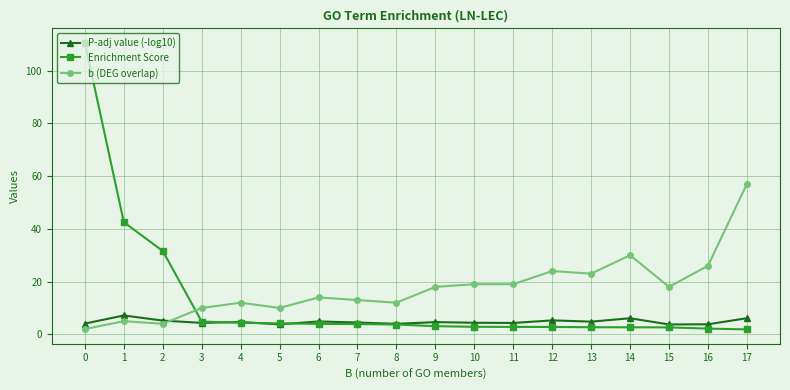

How many values in the b (DEG overlap) series are below 18?

9